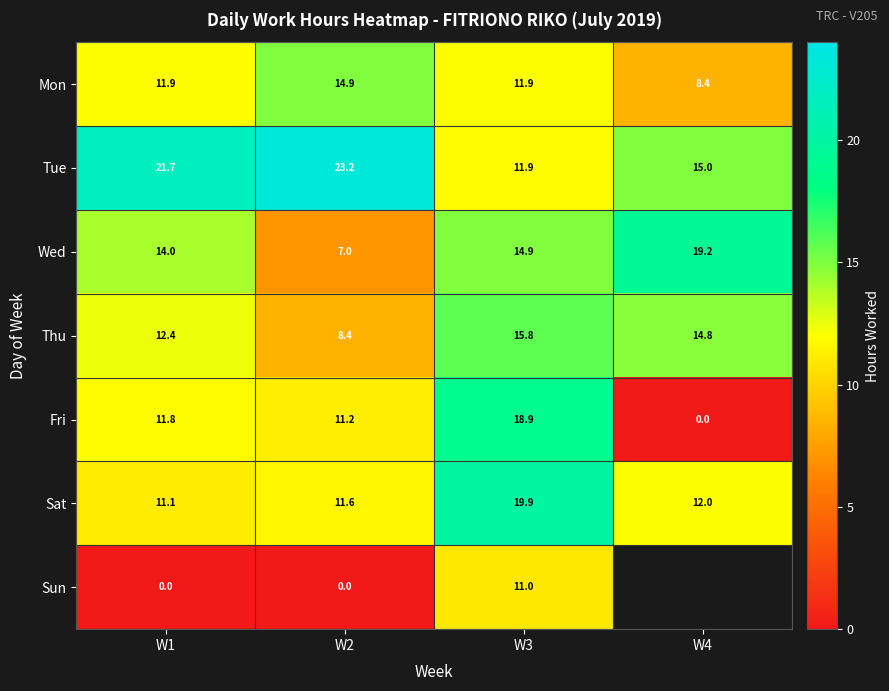

The value of Sun at W3 is 11.0. True or false?

True